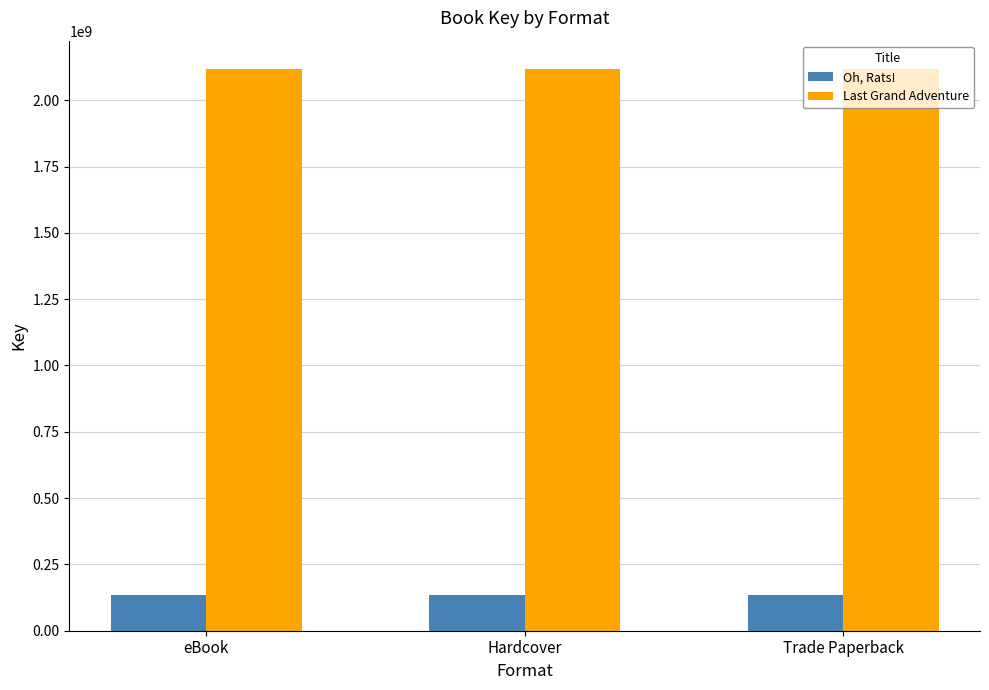

What is the spread (max minus min) of values at Hardcover?

1982397780